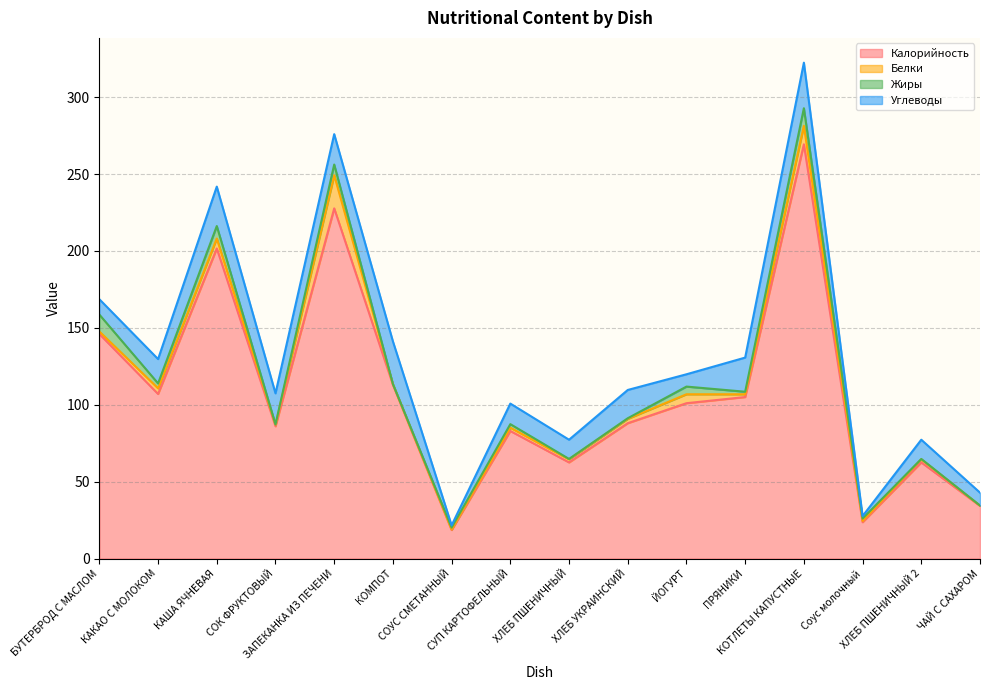

Which has a higher value, Соус молочный or ХЛЕБ ПШЕНИЧНЫЙ?

ХЛЕБ ПШЕНИЧНЫЙ